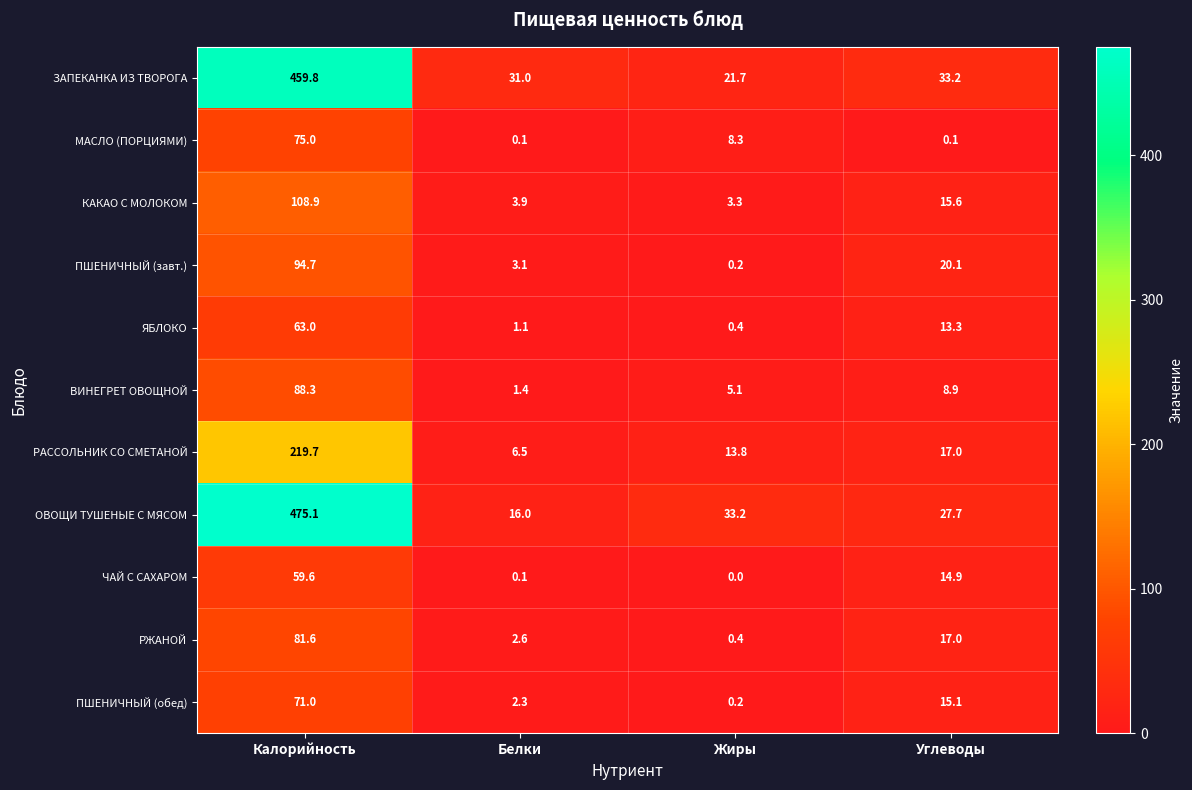

Where does the ОВОЩИ ТУШЕНЫЕ С МЯСОМ series first go above 33?

Калорийность